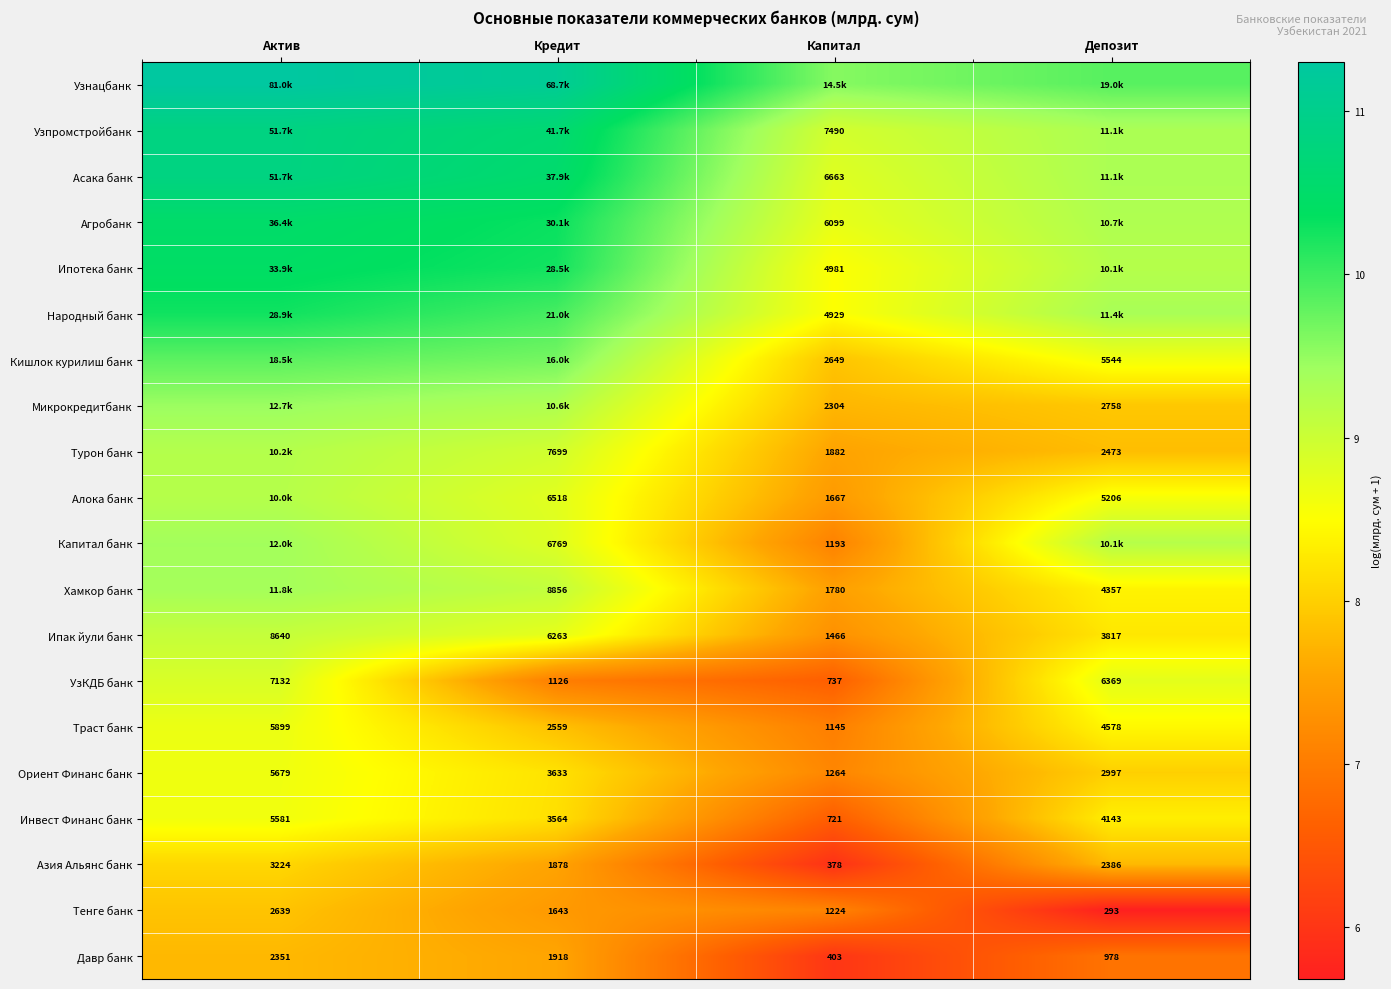

What is the difference between the highest and lowest values at Актив?

3.5